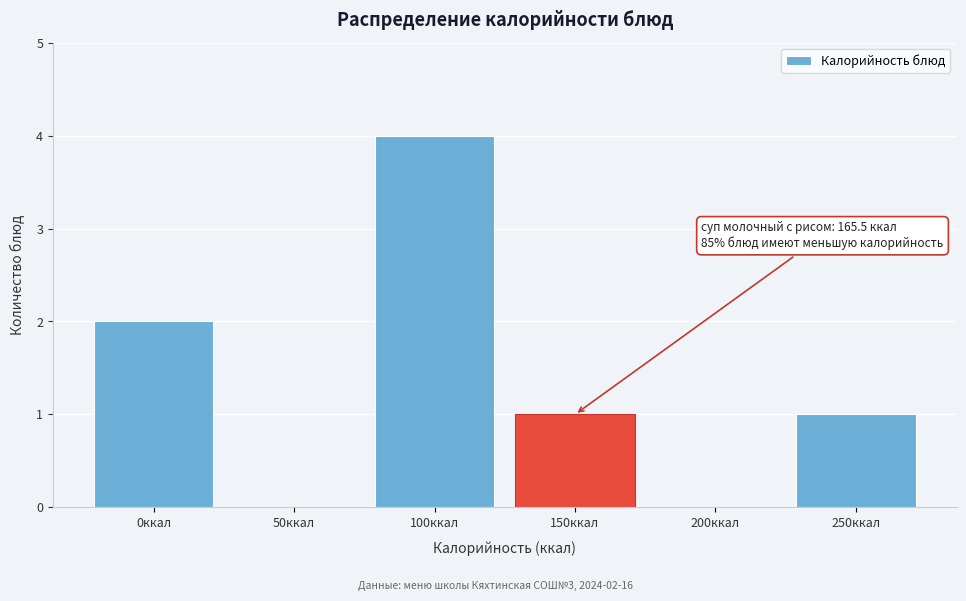

Reading left to right, extract all data points from this chart.

0ккал=2	50ккал=0	100ккал=4	150ккал=1	200ккал=0	250ккал=1